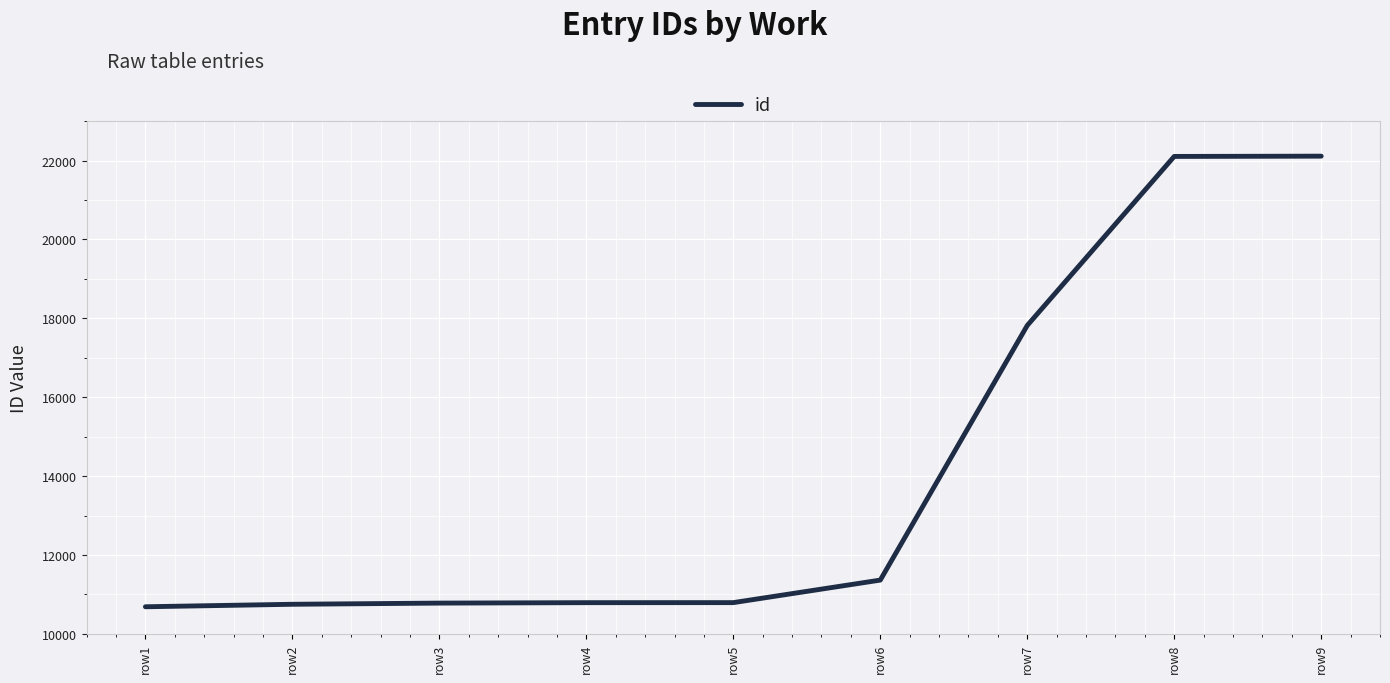

What is the smallest value displayed?

10688